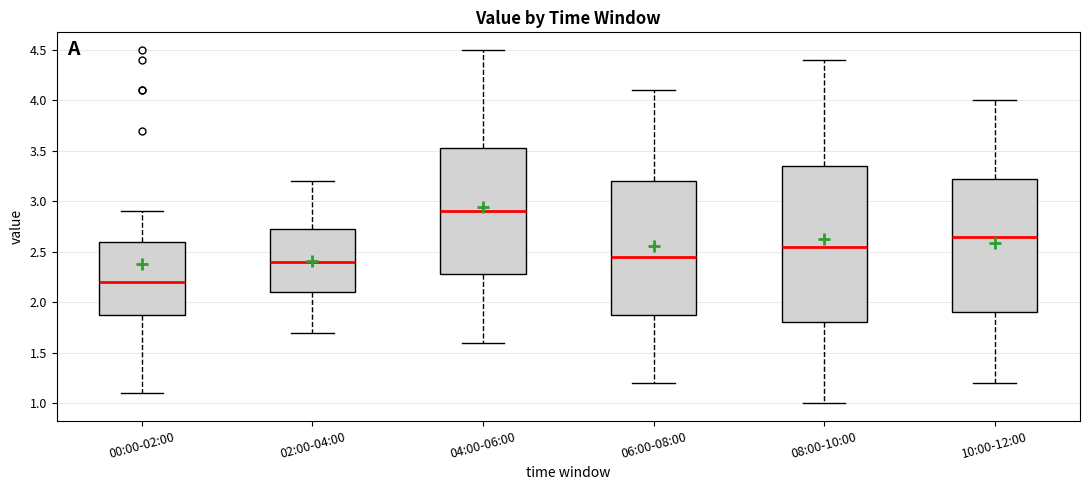

Reading left to right, transcribe this box plot: for each box, give where its median line is, the range the box spans, and where its two whiskers end, as read against the y-axis. The values are not printed on the chart, so give them approximately, as read against the axis.

00:00-02:00: median 2.20, box 1.90 to 2.60, whiskers 1.10 to 2.90
02:00-04:00: median 2.40, box 2.10 to 2.75, whiskers 1.70 to 3.20
04:00-06:00: median 2.90, box 2.30 to 3.55, whiskers 1.60 to 4.50
06:00-08:00: median 2.45, box 1.90 to 3.20, whiskers 1.20 to 4.10
08:00-10:00: median 2.55, box 1.80 to 3.35, whiskers 1.00 to 4.40
10:00-12:00: median 2.65, box 1.90 to 3.25, whiskers 1.20 to 4.00